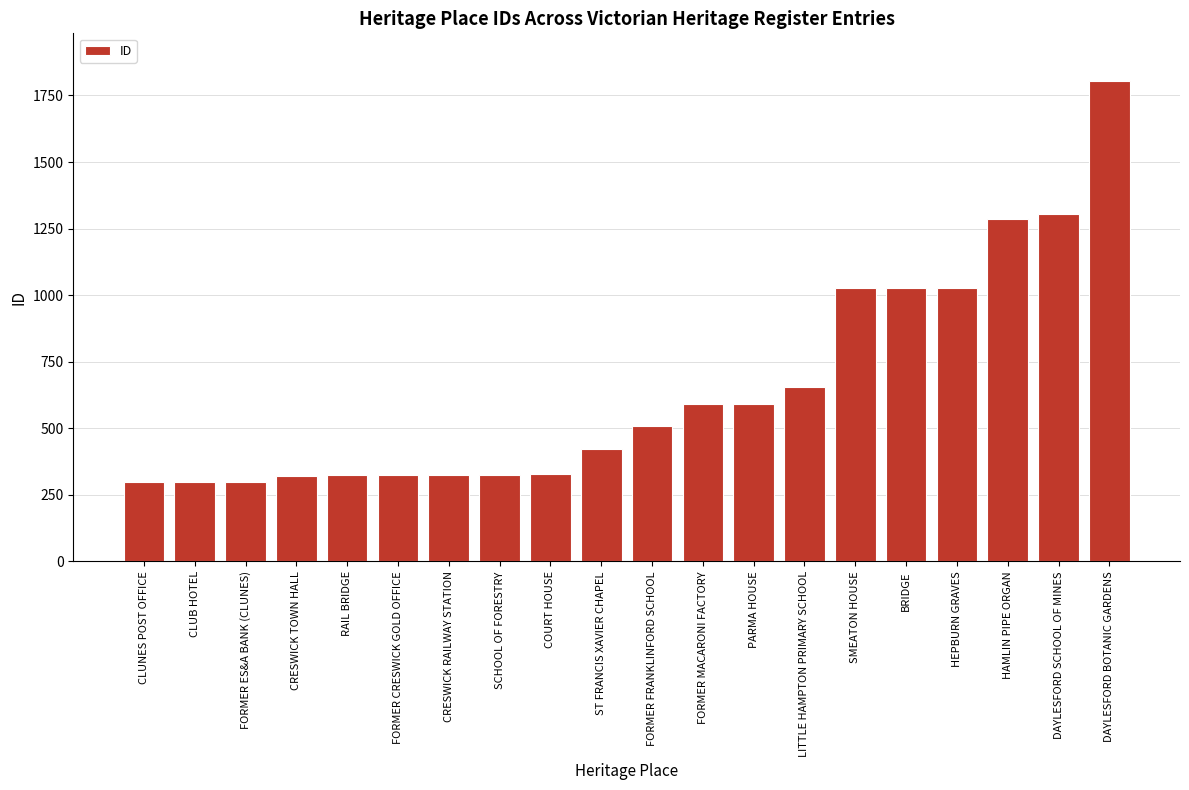

What is the smallest value displayed?

298